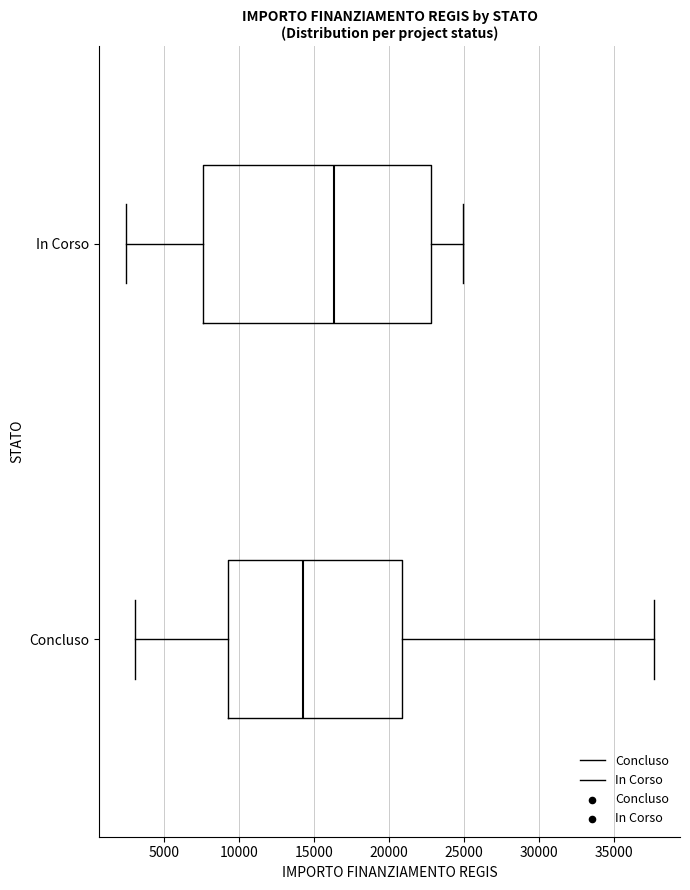

Which box has the furthest to the right median line?

In Corso